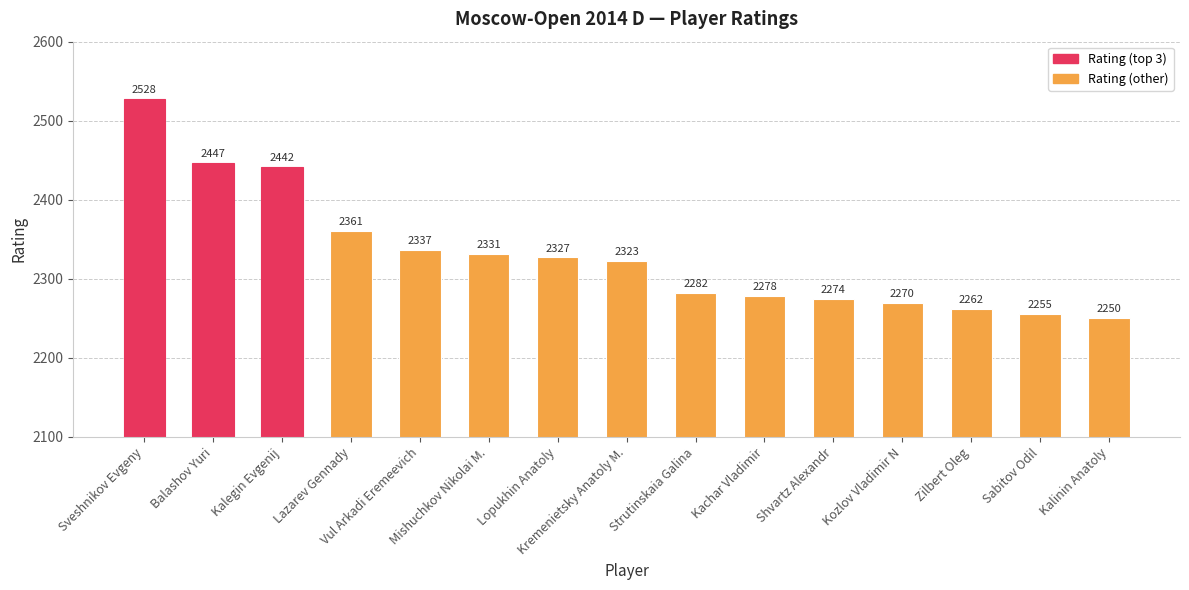

What is the value of the 12th bar from the left?

2270